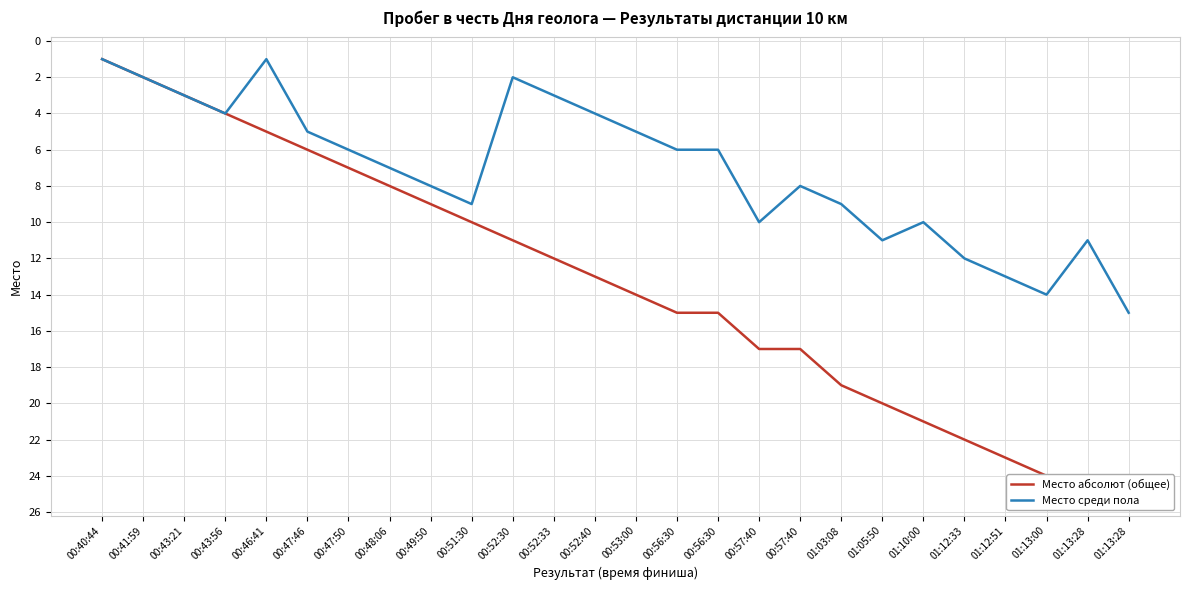

True or false: Место среди пола and Место абсолют (общее) intersect in this chart.

False